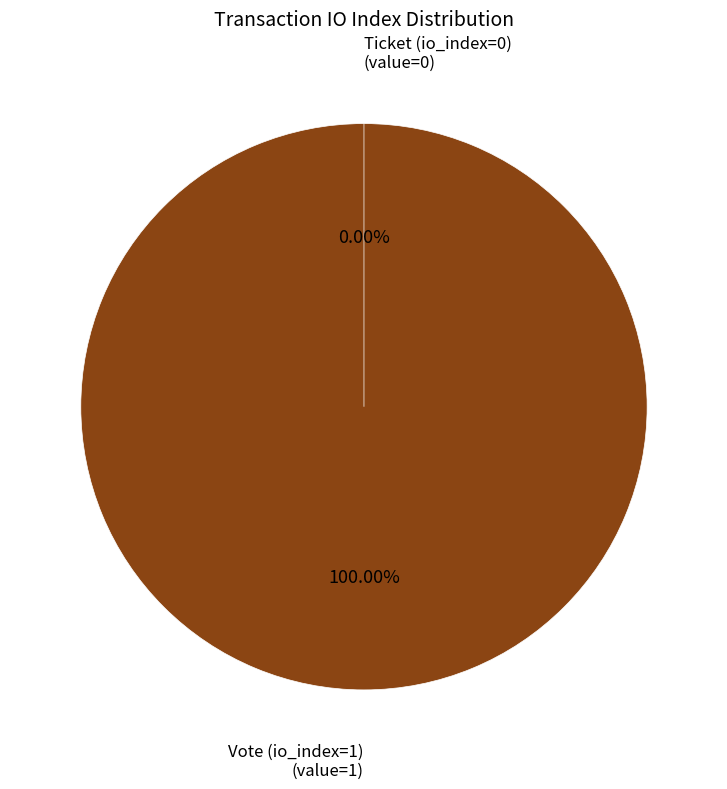

To the nearest percent, what is the average slice percentage?

50%